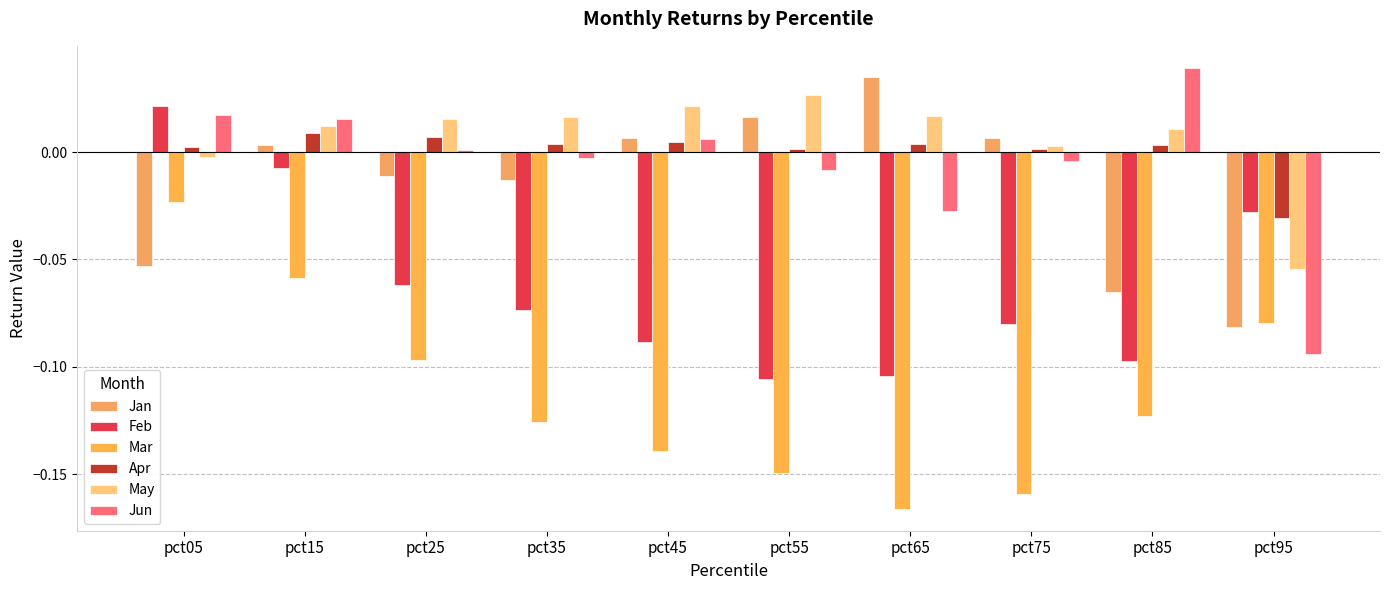

What is the spread (max minus min) of values at pct95?

0.1